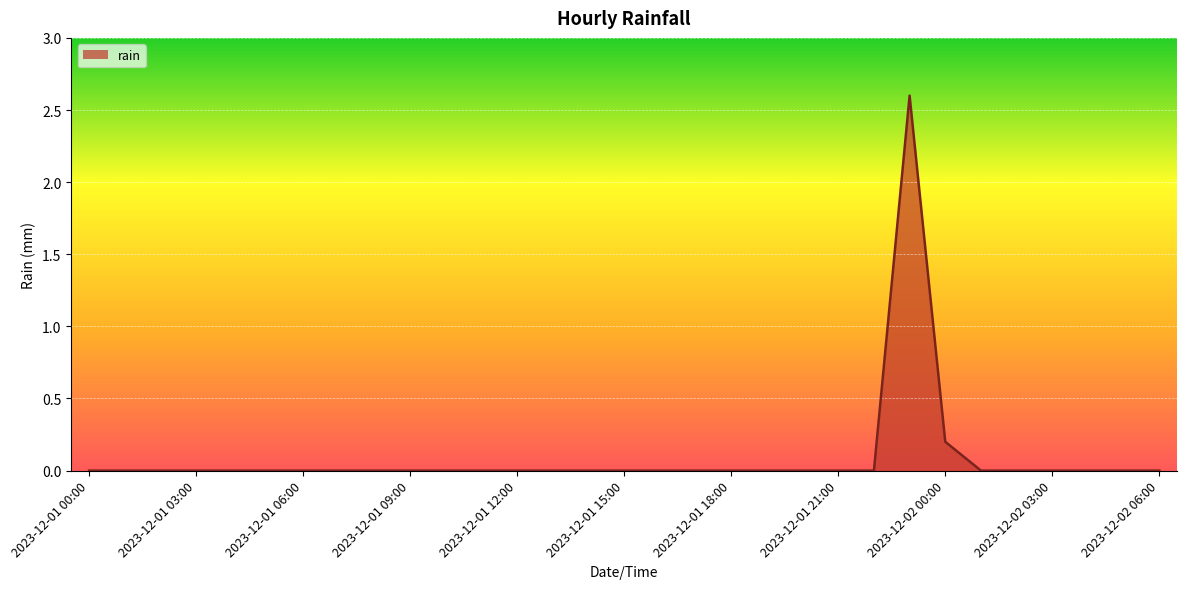

What is the greatest value displayed?

2.6